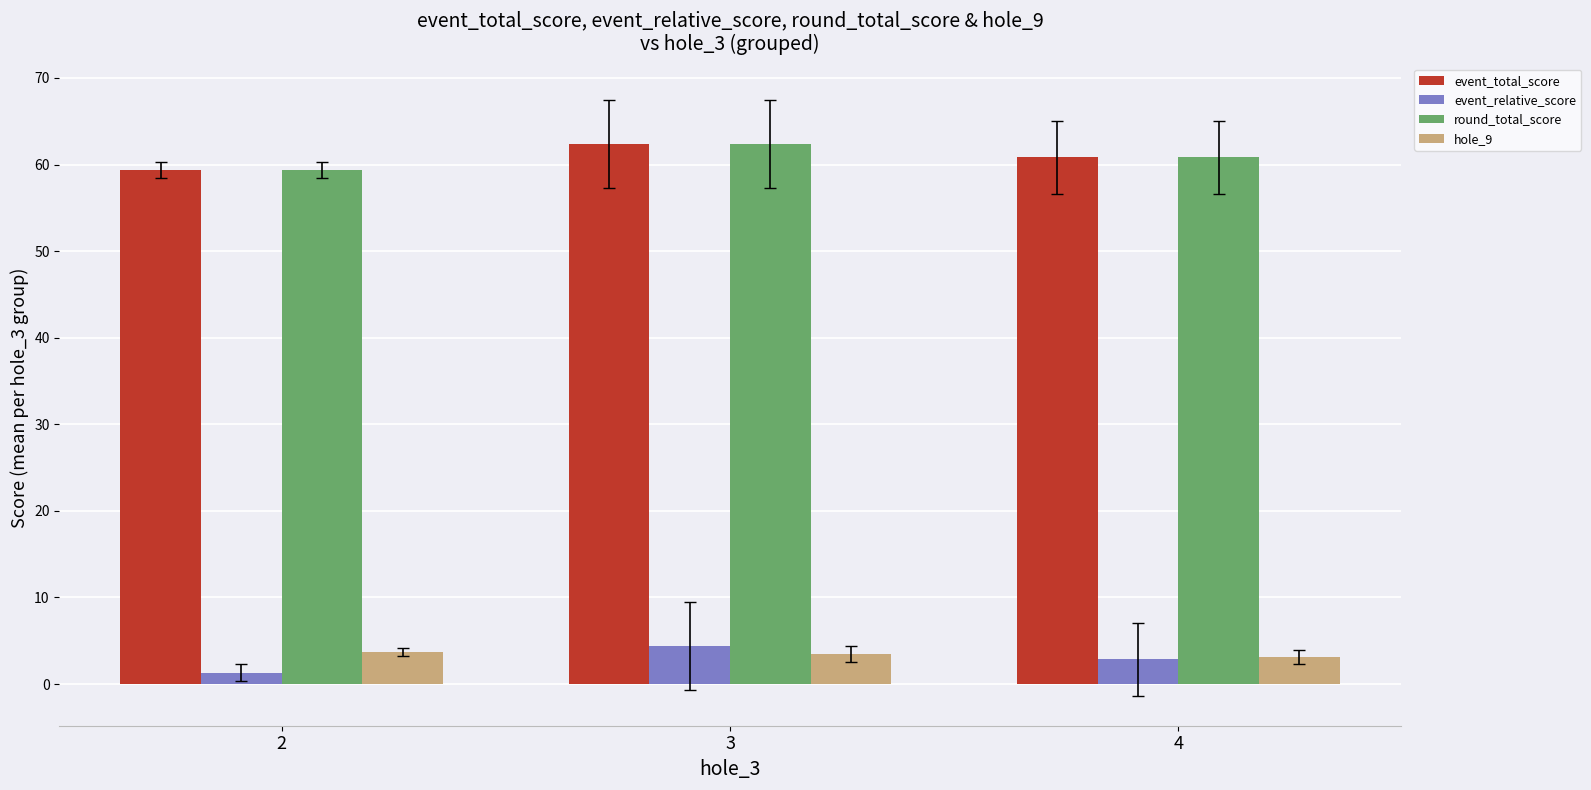

What is the value of the round_total_score bar at the 1st from the left?

59.3